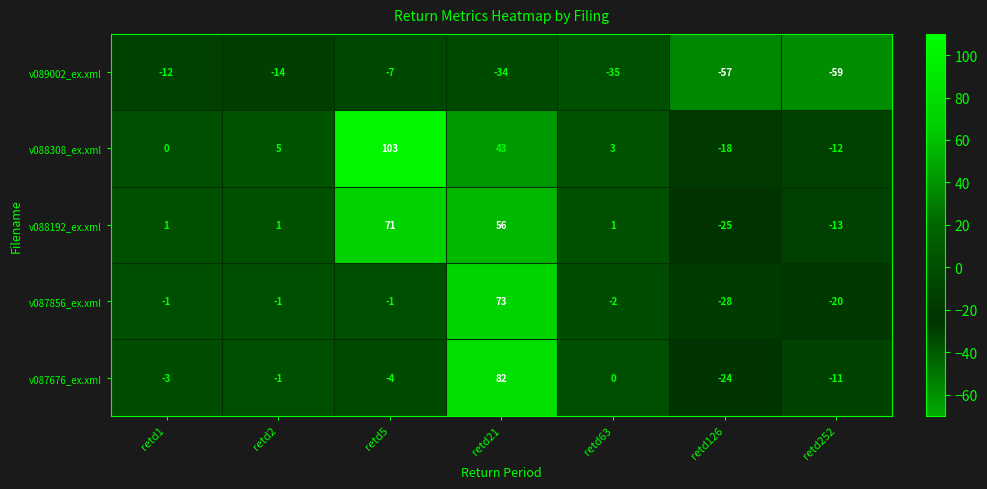

What is the total value across all series at retd252?

-115